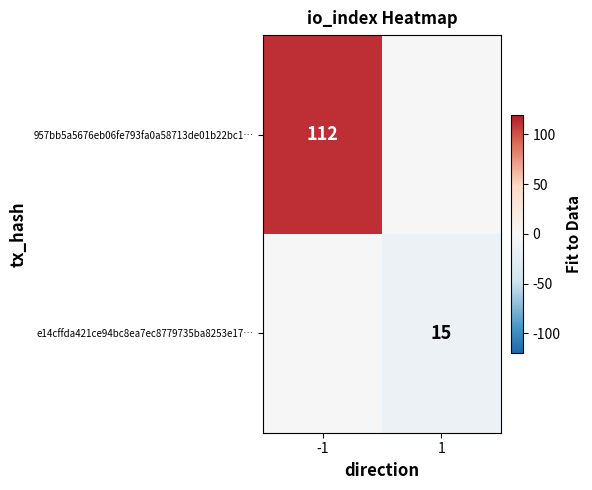

True or false: 957bb5a5676eb06fe793fa0a58713de01b22bc1… has a value of 187 at -1.

False